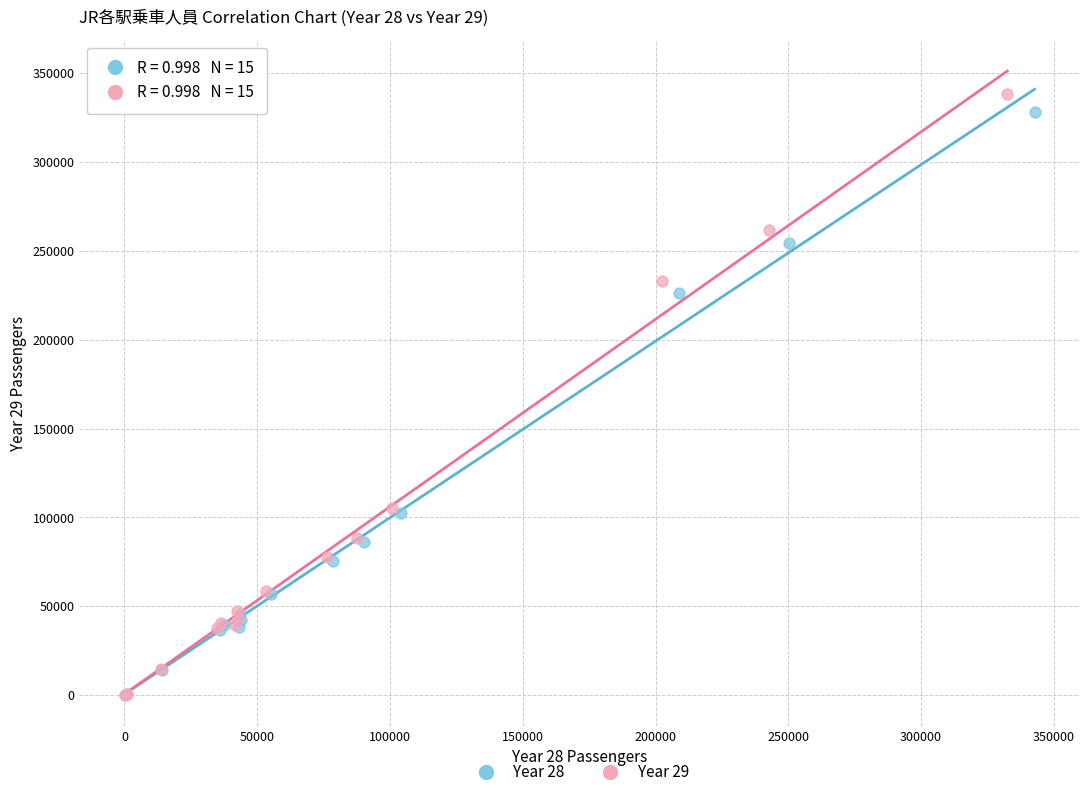

Which series has the largest Y range (max minus min)?

Year 29